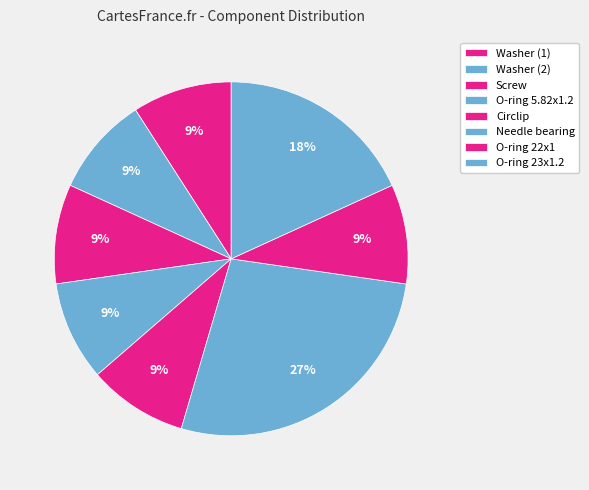

Count the number of slices in the pie.

8